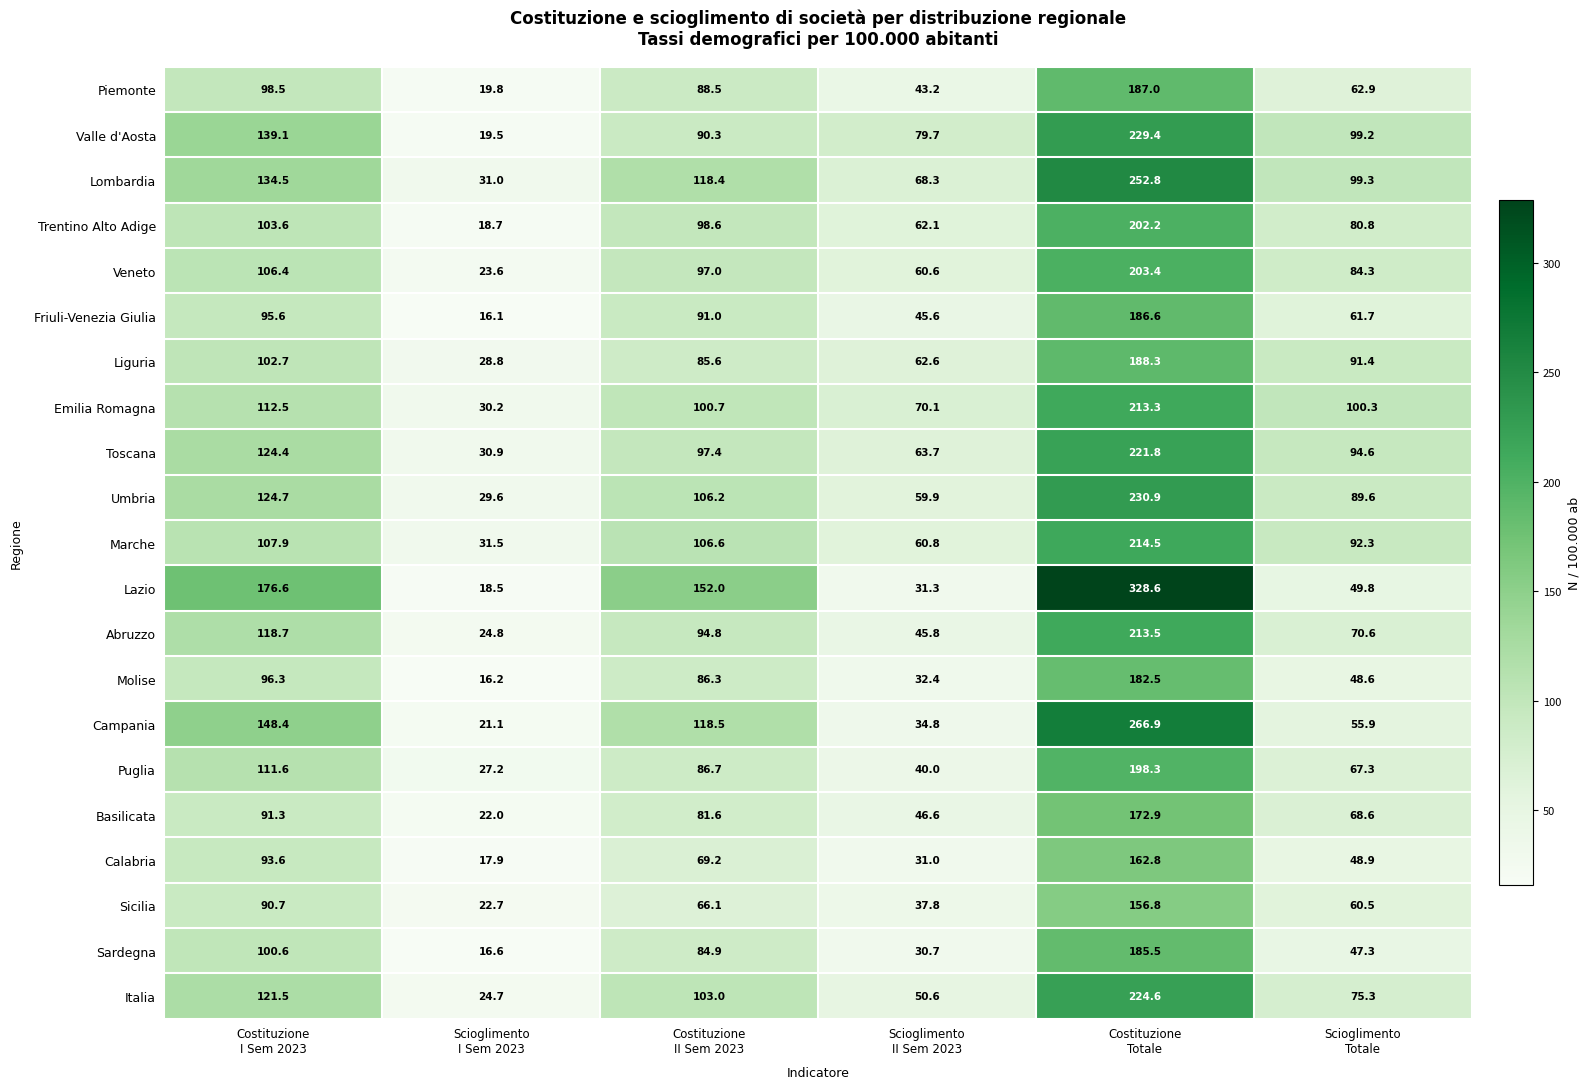

What is the lowest value of the Italia series?

24.7